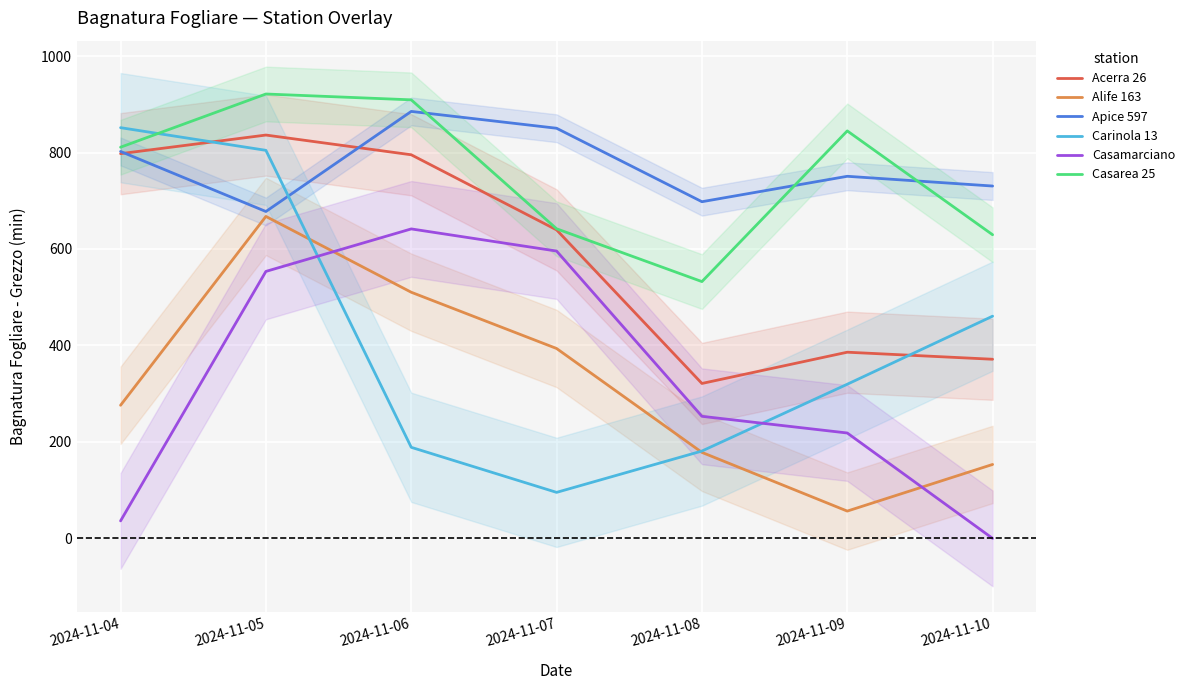

At which label does Acerra 26 first exceed 639?

2024-11-04